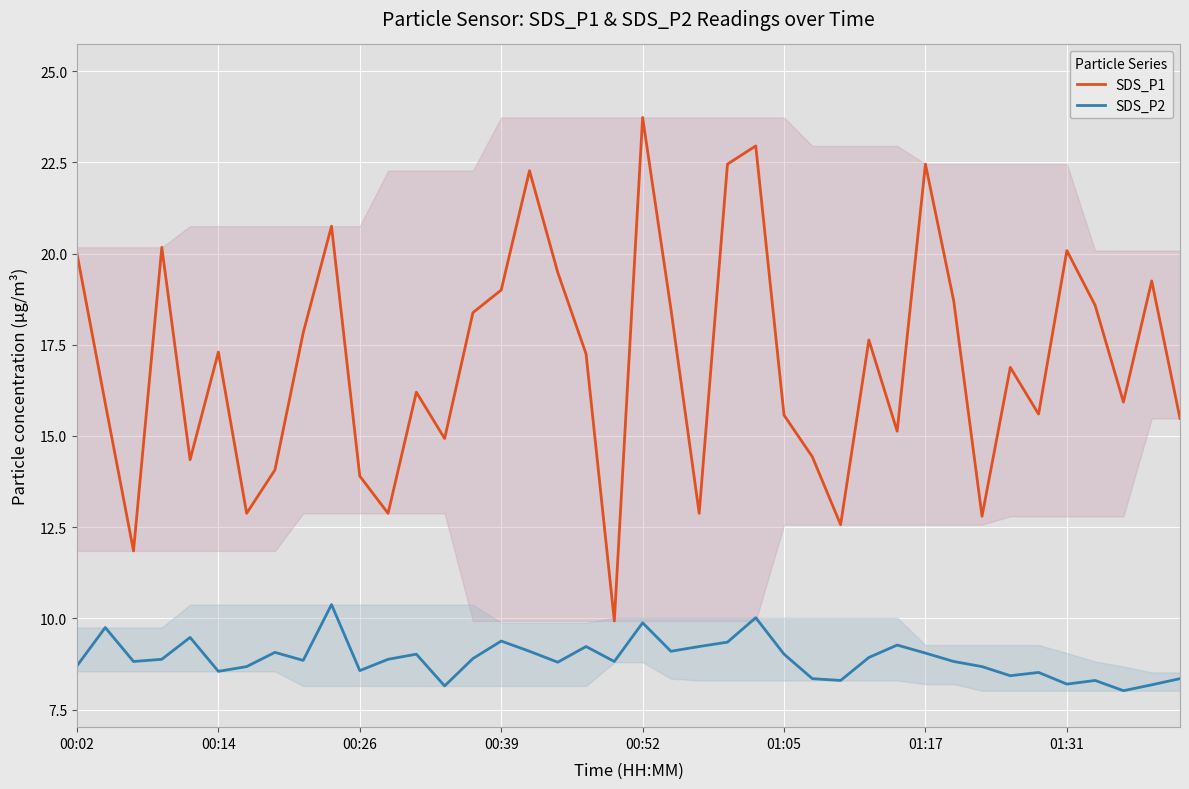

Rank the series by their average value, from lowest to highest.

SDS_P2, SDS_P1